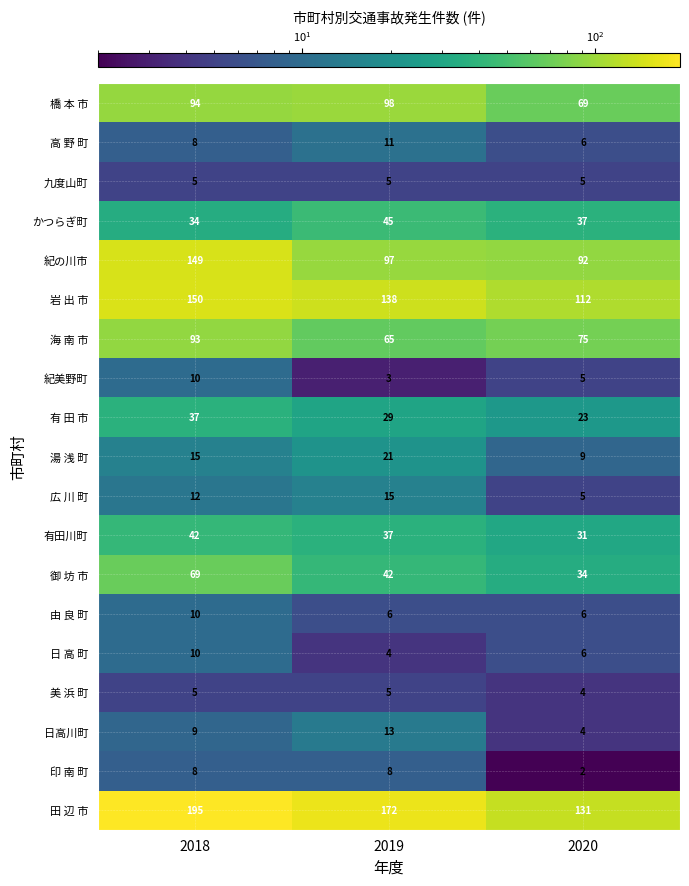

True or false: 印 南 町 has a value of 4 at 2018.

False